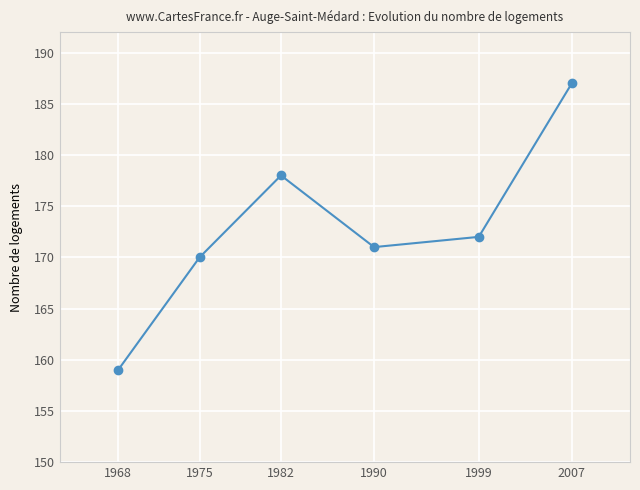

What is the change in value from 1968 to 2007?

+28